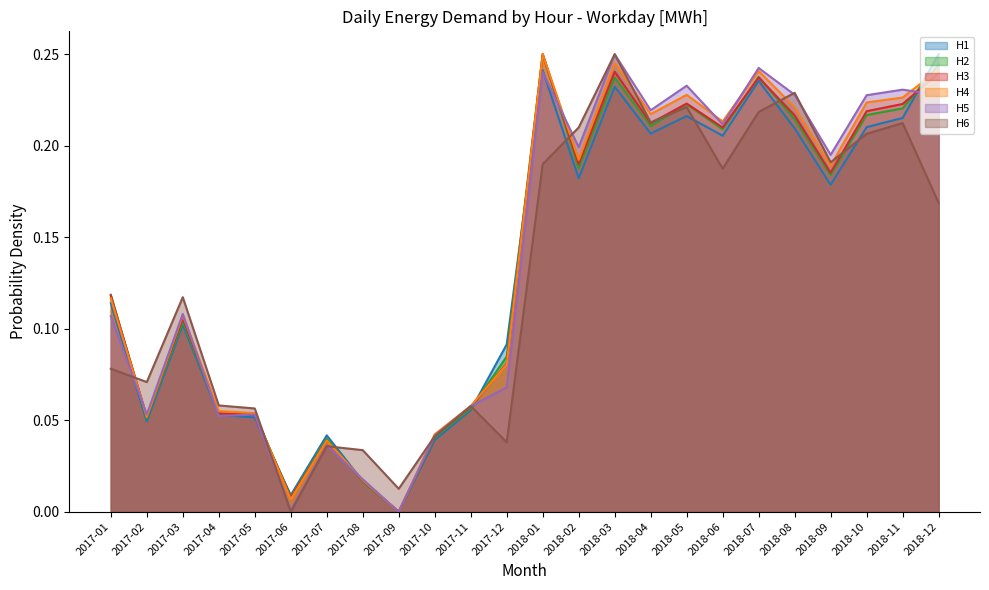

How many times do H2 and H6 cross each other?

8